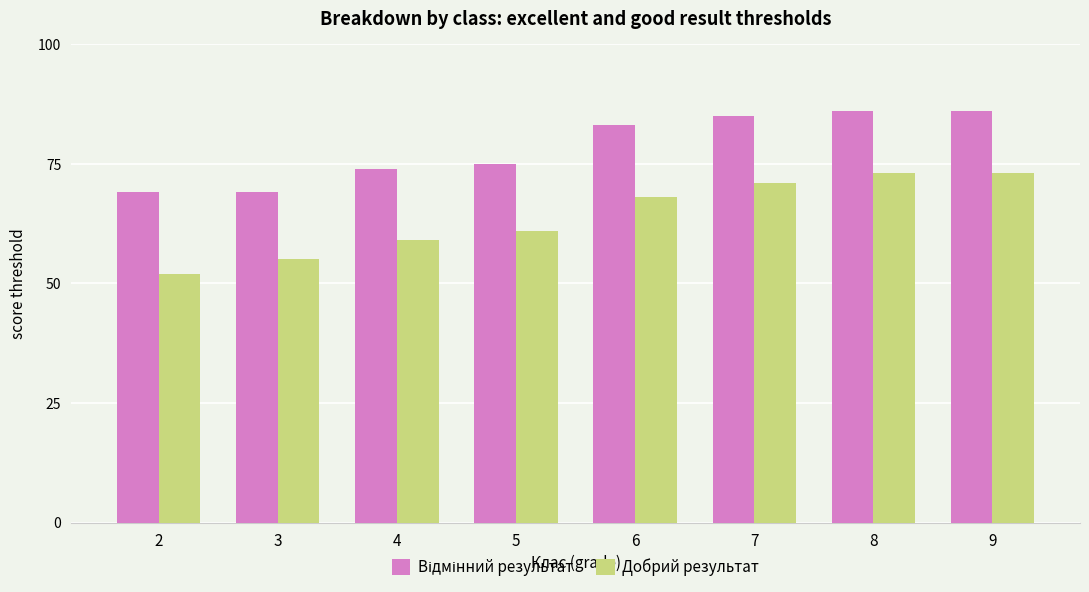

What is the sum of the Добрий результат values at 2 and 6?

120